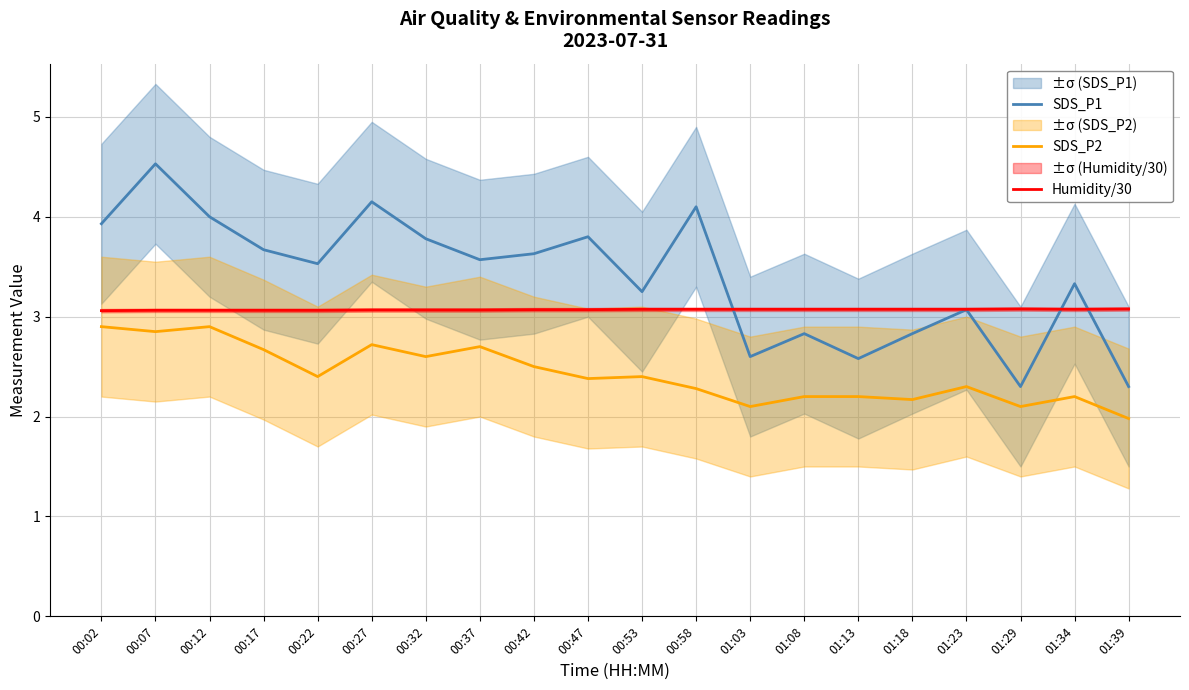

Reading left to right, extract all data points from this chart.

SDS_P1: 3.9	4.5	4.0	3.7	3.5	4.2	3.8	3.6	3.6	3.8	3.2	4.1	2.6	2.8	2.6	2.8	3.1	2.3	3.3	2.3
SDS_P2: 2.9	2.9	2.9	2.7	2.4	2.7	2.6	2.7	2.5	2.4	2.4	2.3	2.1	2.2	2.2	2.2	2.3	2.1	2.2	2.0
Humidity/30: 3.1	3.1	3.1	3.1	3.1	3.1	3.1	3.1	3.1	3.1	3.1	3.1	3.1	3.1	3.1	3.1	3.1	3.1	3.1	3.1